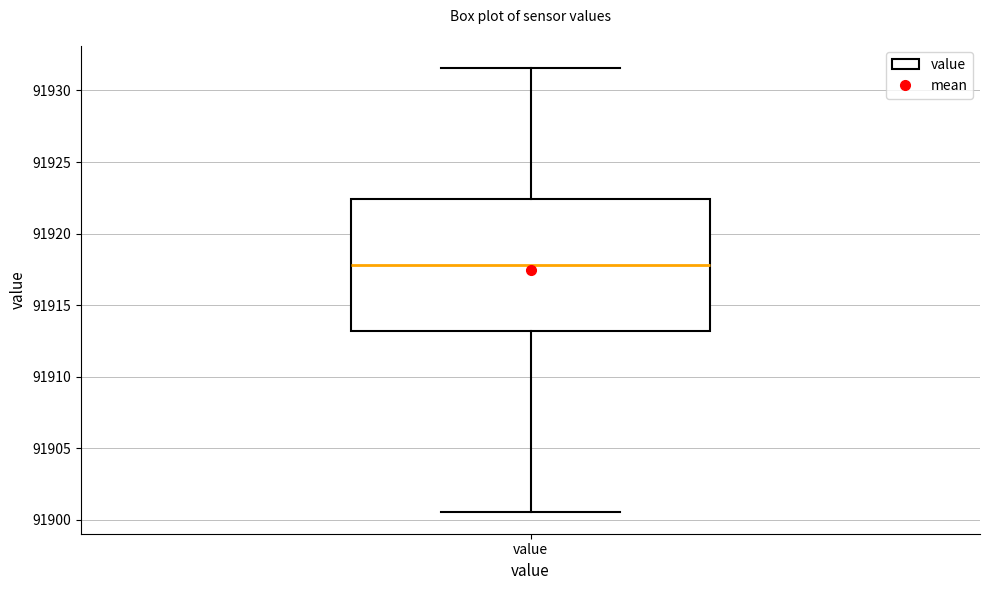

Where does the median line of the box for value sit on the y-axis? The values are not printed on the chart, so give them approximately, as read against the axis.

91918.0